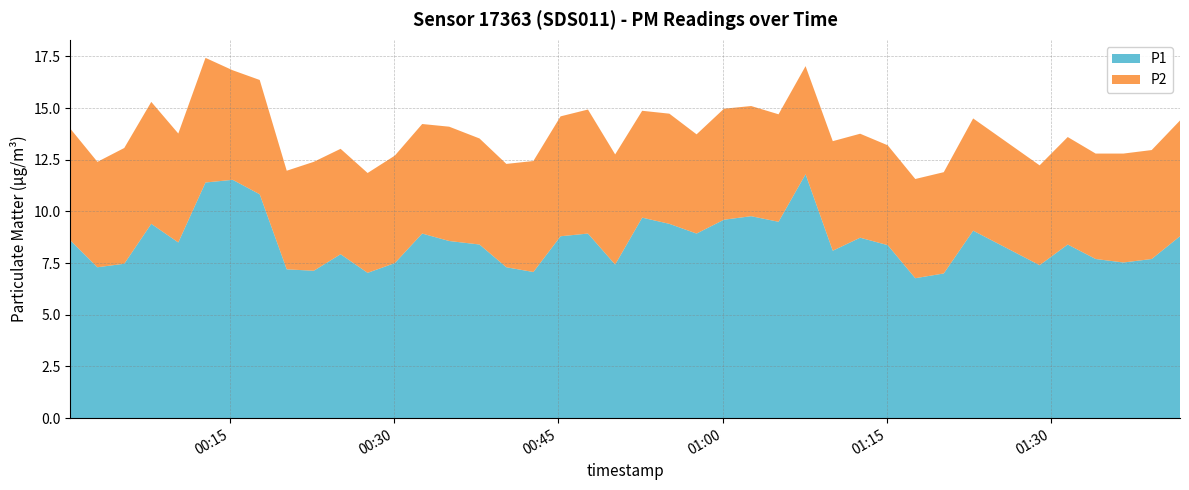

Reading right to left, list all the values displayed in this chart.

P1: 2022-07-29T01:41:46=8.8	2022-07-29T01:39:11=7.7	2022-07-29T01:36:36=7.5	2022-07-29T01:34:04=7.7	2022-07-29T01:31:31=8.4	2022-07-29T01:28:57=7.4	2022-07-29T01:22:53=9.1	2022-07-29T01:20:12=7.0	2022-07-29T01:17:36=6.8	2022-07-29T01:15:05=8.4	2022-07-29T01:12:34=8.7	2022-07-29T01:10:04=8.1	2022-07-29T01:07:35=11.8	2022-07-29T01:05:07=9.5	2022-07-29T01:02:37=9.8	2022-07-29T01:00:08=9.6	2022-07-29T00:57:38=8.9	2022-07-29T00:55:09=9.4	2022-07-29T00:52:40=9.7	2022-07-29T00:50:12=7.4	2022-07-29T00:47:43=8.9	2022-07-29T00:45:13=8.8	2022-07-29T00:42:44=7.1	2022-07-29T00:40:16=7.3	2022-07-29T00:37:49=8.4	2022-07-29T00:35:03=8.6	2022-07-29T00:32:35=8.9	2022-07-29T00:30:05=7.5	2022-07-29T00:27:36=7.0	2022-07-29T00:25:08=7.9	2022-07-29T00:22:41=7.1	2022-07-29T00:20:13=7.2	2022-07-29T00:17:45=10.8	2022-07-29T00:15:17=11.5	2022-07-29T00:12:48=11.4	2022-07-29T00:10:19=8.5	2022-07-29T00:07:51=9.4	2022-07-29T00:05:23=7.5	2022-07-29T00:02:56=7.3	2022-07-29T00:00:28=8.6
P2: 2022-07-29T01:41:46=5.6	2022-07-29T01:39:11=5.3	2022-07-29T01:36:36=5.3	2022-07-29T01:34:04=5.1	2022-07-29T01:31:31=5.2	2022-07-29T01:28:57=4.8	2022-07-29T01:22:53=5.4	2022-07-29T01:20:12=4.9	2022-07-29T01:17:36=4.8	2022-07-29T01:15:05=4.8	2022-07-29T01:12:34=5.0	2022-07-29T01:10:04=5.3	2022-07-29T01:07:35=5.2	2022-07-29T01:05:07=5.2	2022-07-29T01:02:37=5.3	2022-07-29T01:00:08=5.4	2022-07-29T00:57:38=4.8	2022-07-29T00:55:09=5.3	2022-07-29T00:52:40=5.2	2022-07-29T00:50:12=5.3	2022-07-29T00:47:43=6.0	2022-07-29T00:45:13=5.8	2022-07-29T00:42:44=5.4	2022-07-29T00:40:16=5.0	2022-07-29T00:37:49=5.1	2022-07-29T00:35:03=5.5	2022-07-29T00:32:35=5.3	2022-07-29T00:30:05=5.2	2022-07-29T00:27:36=4.8	2022-07-29T00:25:08=5.1	2022-07-29T00:22:41=5.3	2022-07-29T00:20:13=4.8	2022-07-29T00:17:45=5.5	2022-07-29T00:15:17=5.3	2022-07-29T00:12:48=6.0	2022-07-29T00:10:19=5.3	2022-07-29T00:07:51=5.9	2022-07-29T00:05:23=5.6	2022-07-29T00:02:56=5.1	2022-07-29T00:00:28=5.4